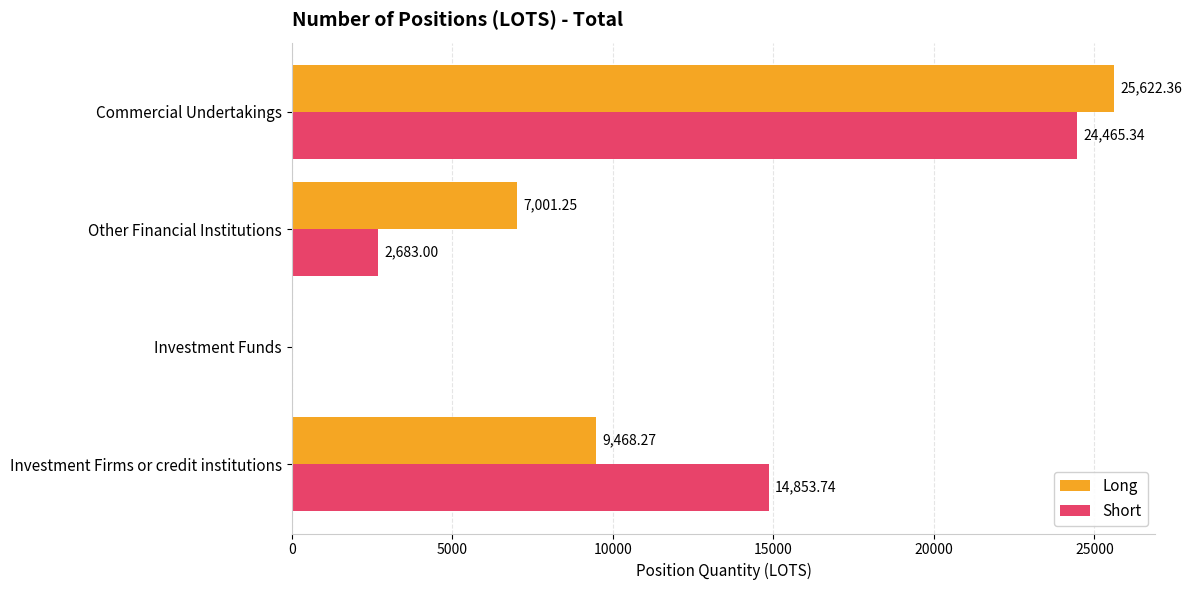

At which label is Short closest to 12232?

Investment Firms or credit institutions